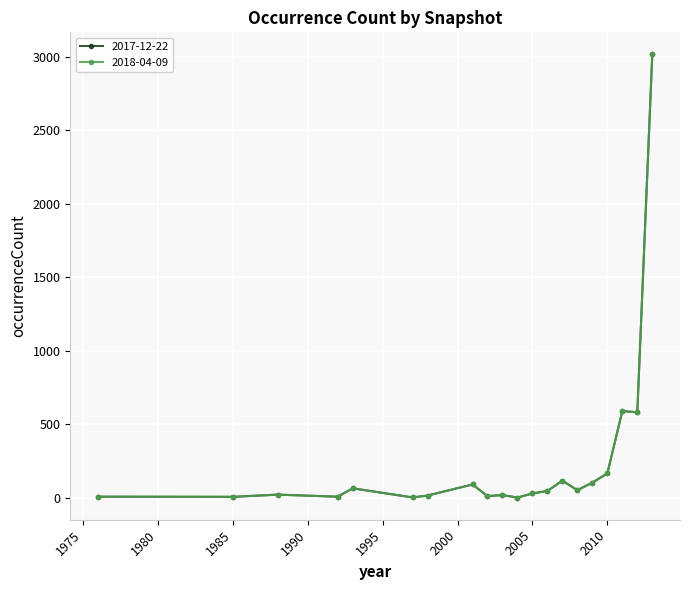

At which category is the sum across all series the highest?

2013